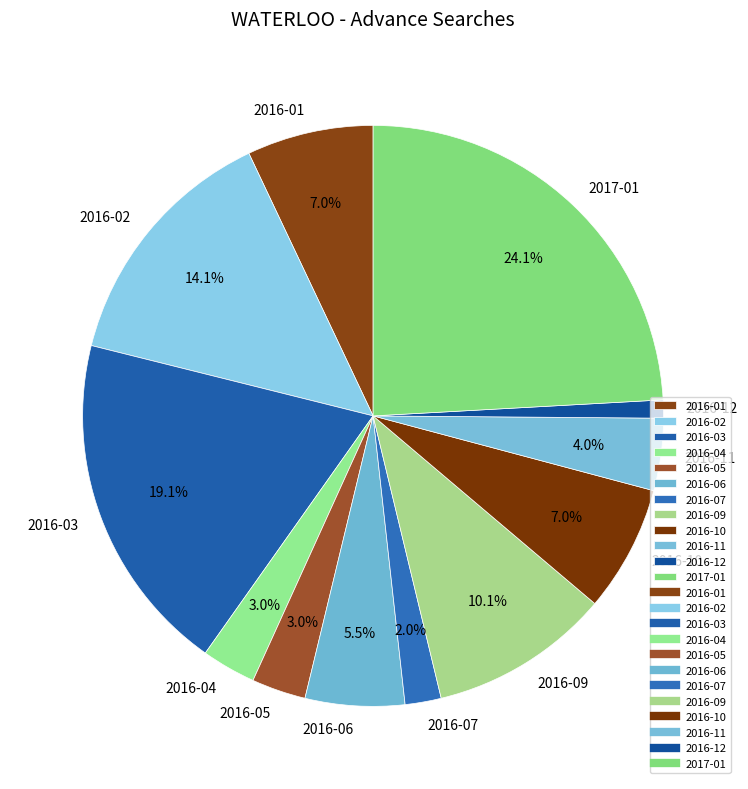

Count the number of slices in the pie.

12